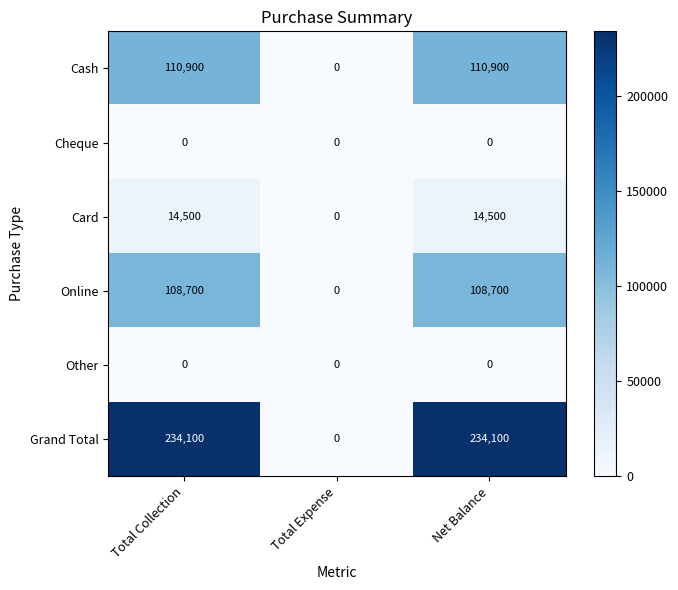

What is the total value across all series at Total Collection?

468200